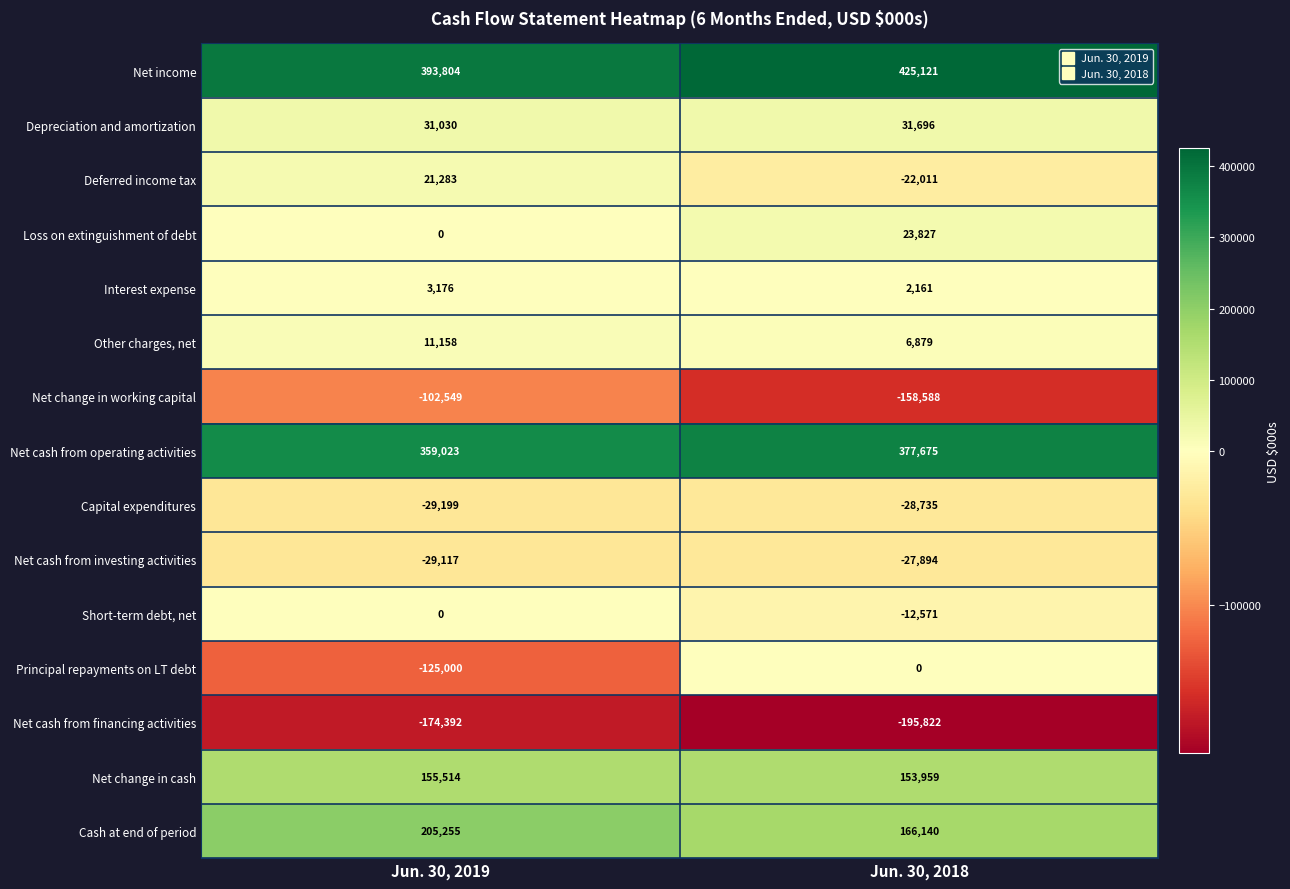

Between Jun. 30, 2019 and Jun. 30, 2018, which series saw the biggest shift?

Principal repayments on LT debt